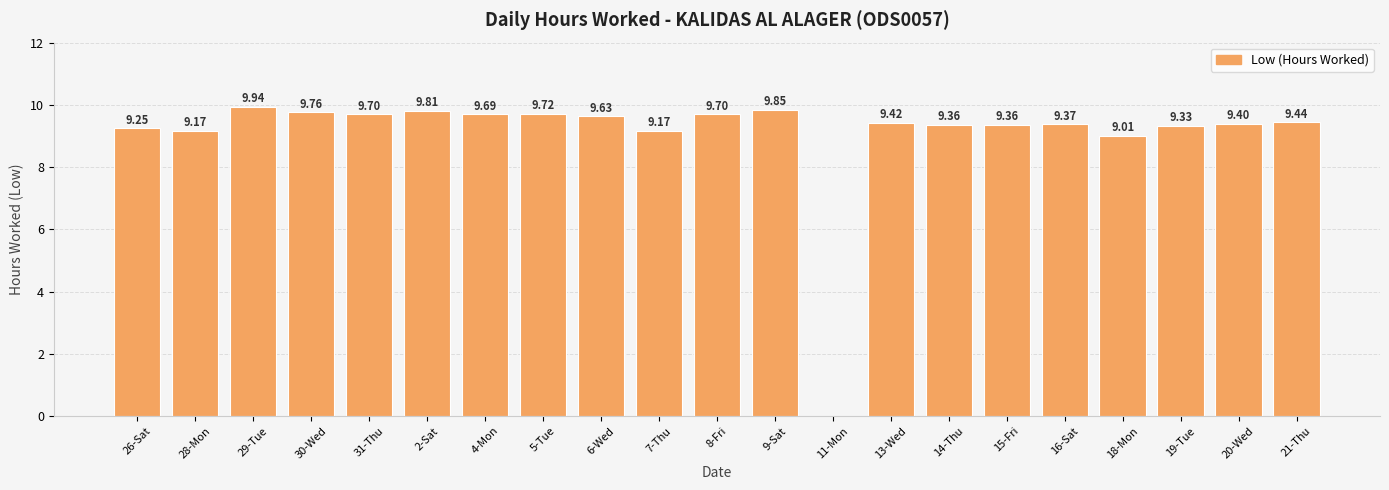

Is it true that the value at 8-Fri is 6.5?

False